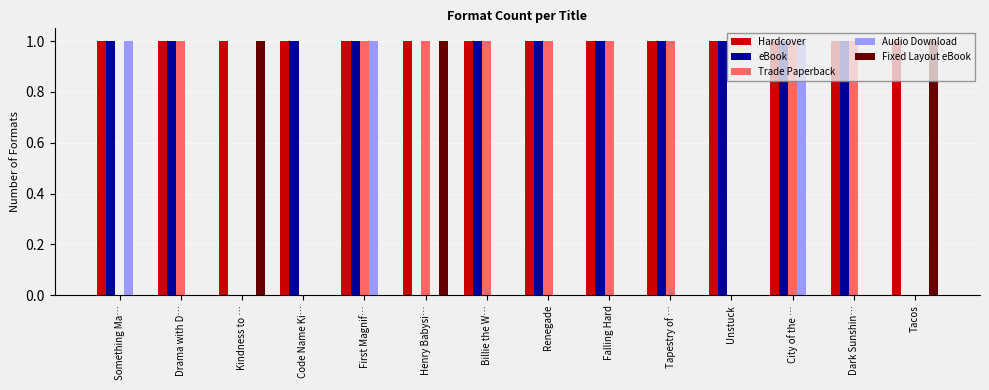

The eBook series shows 1 at Falling Hard. True or false?

True